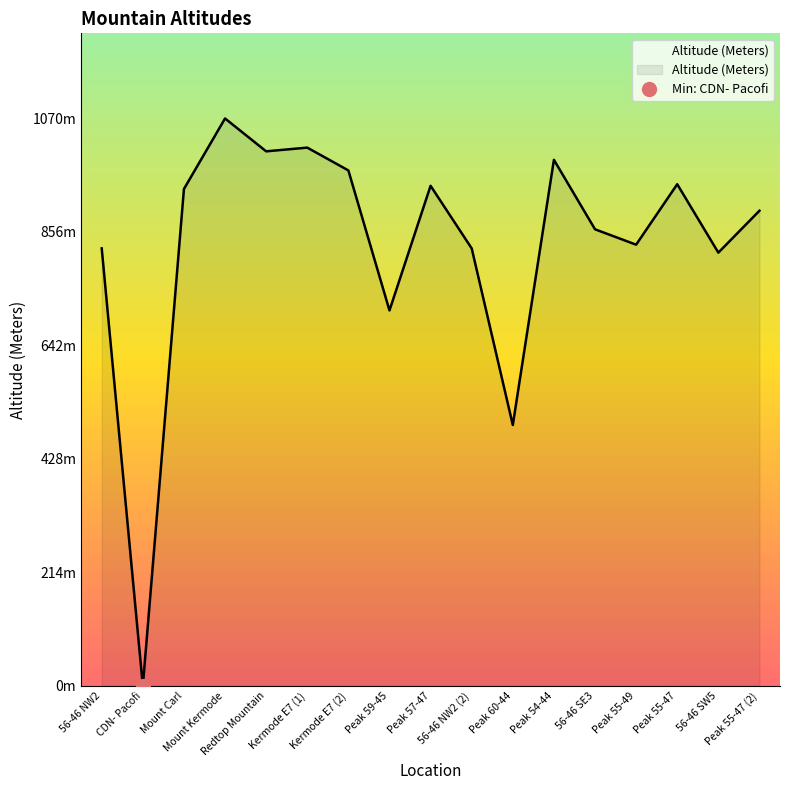

How many lines are shown in the chart?

1